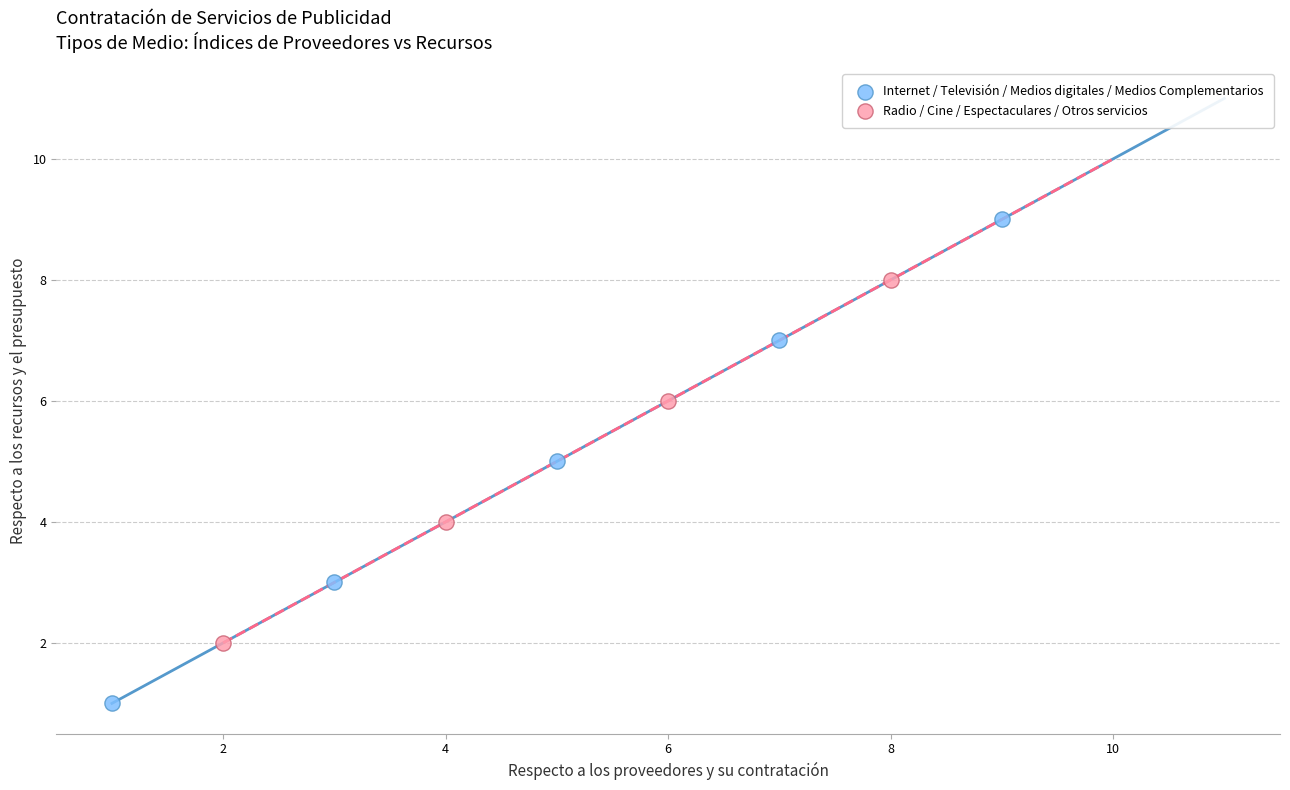

Which series has the widest spread of Y values?

Internet / Televisión / Medios digitales / Medios Complementarios